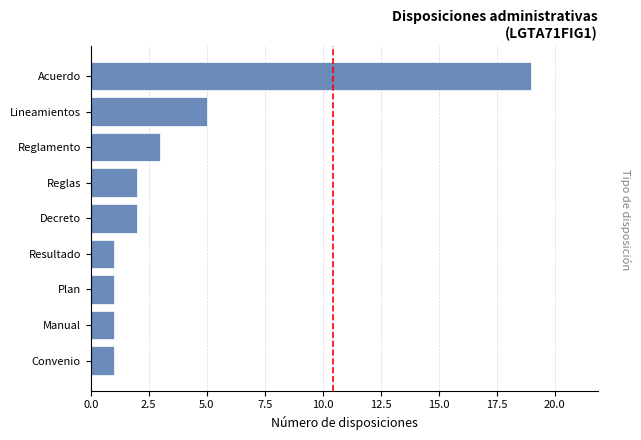

The value at Convenio is 0. True or false?

False